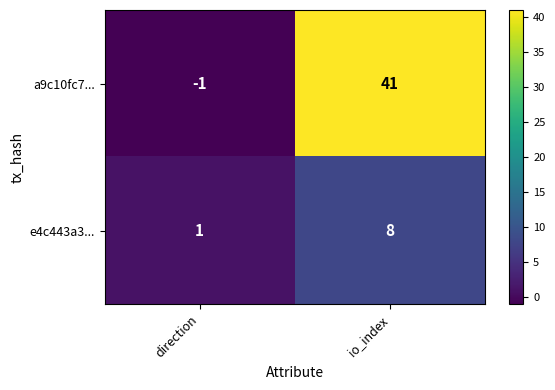

Reading left to right, extract all data points from this chart.

a9c10fc7...: -1	41
e4c443a3...: 1	8